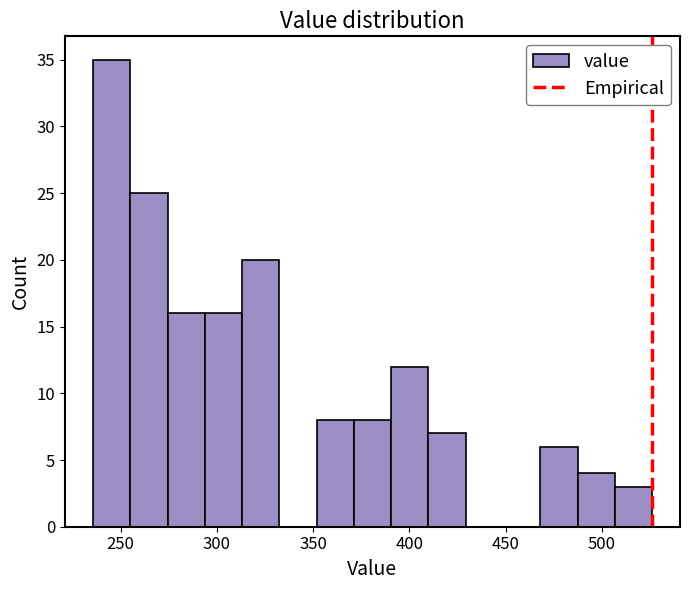

Read against the x-axis, roughly where is the centre of the tallest bar?

245